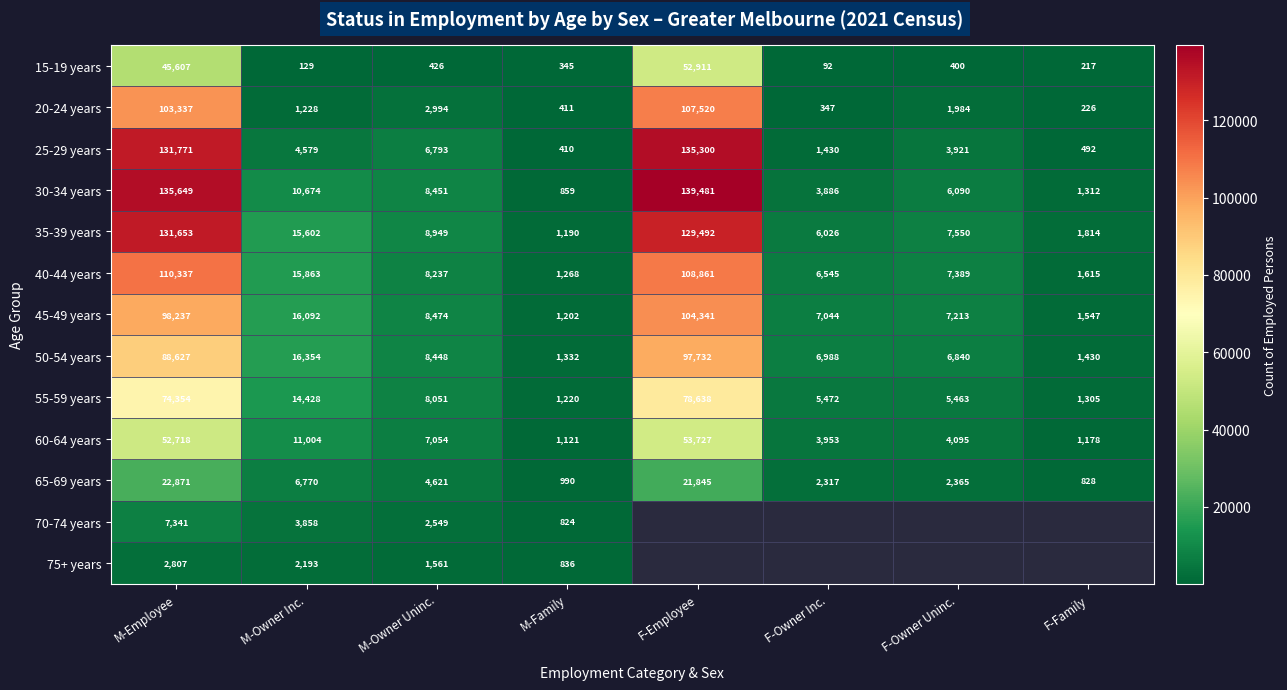

What value does the 55-59 years series have at F-Employee?

78638